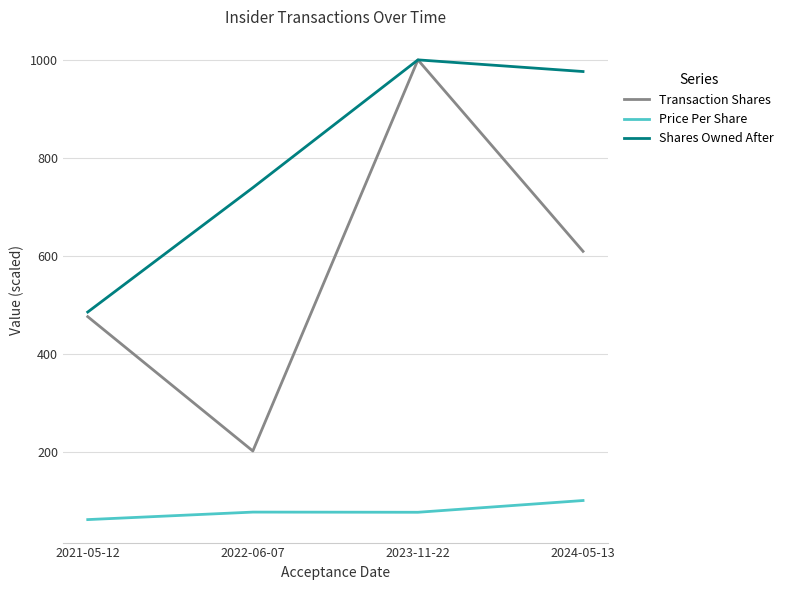

What is the total value across all series at 2022-06-07?

1020.2